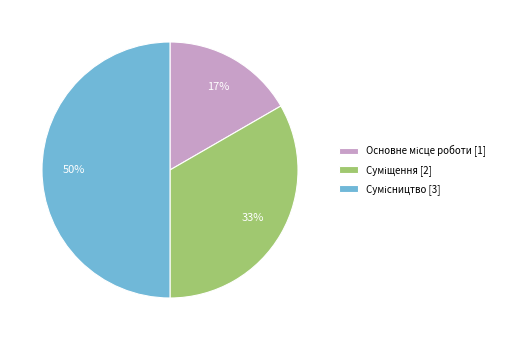

To the nearest percent, what is the difference between the largest and smallest slice percentages?

33%